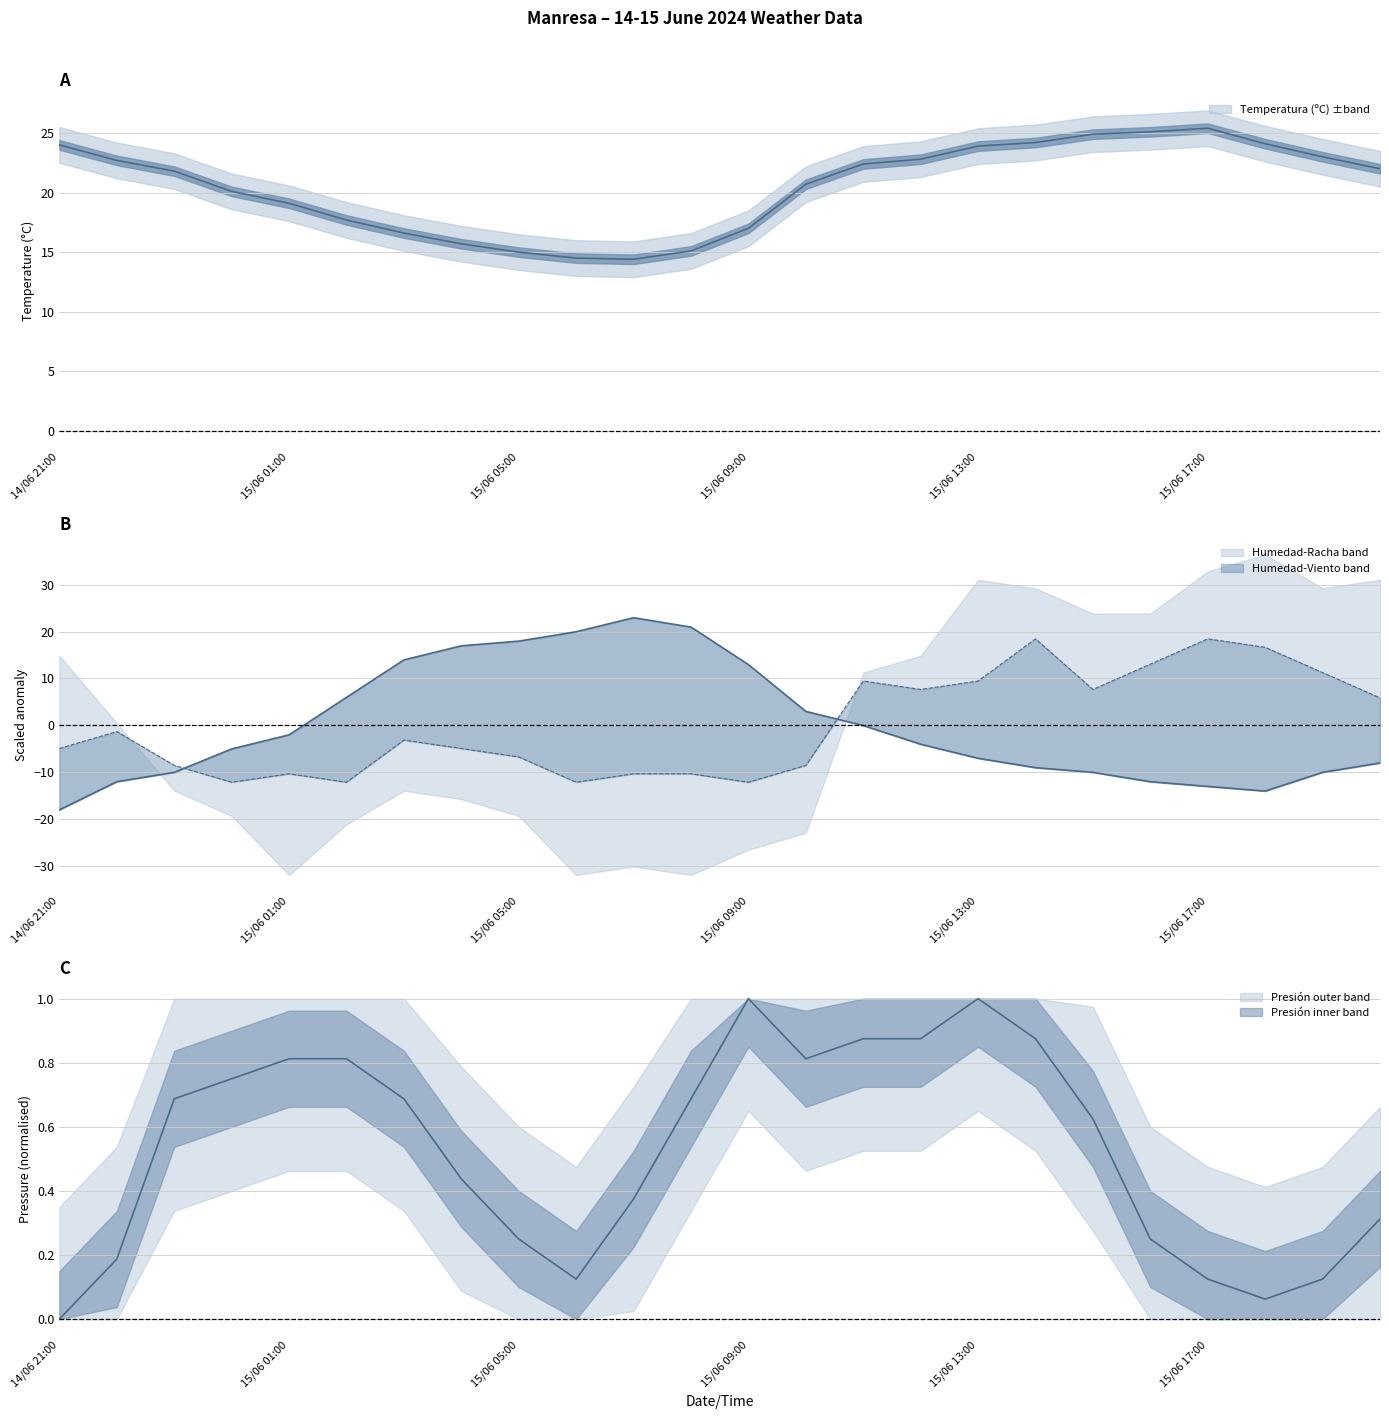

Which series has the largest range (max minus min)?

Humedad (%)